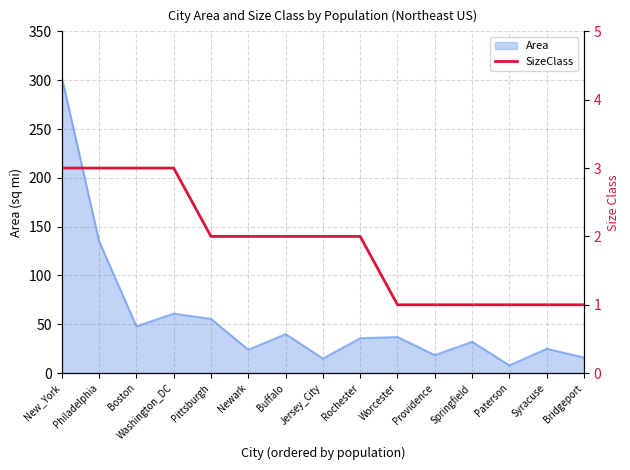

True or false: the data shows 1 at Syracuse.

True